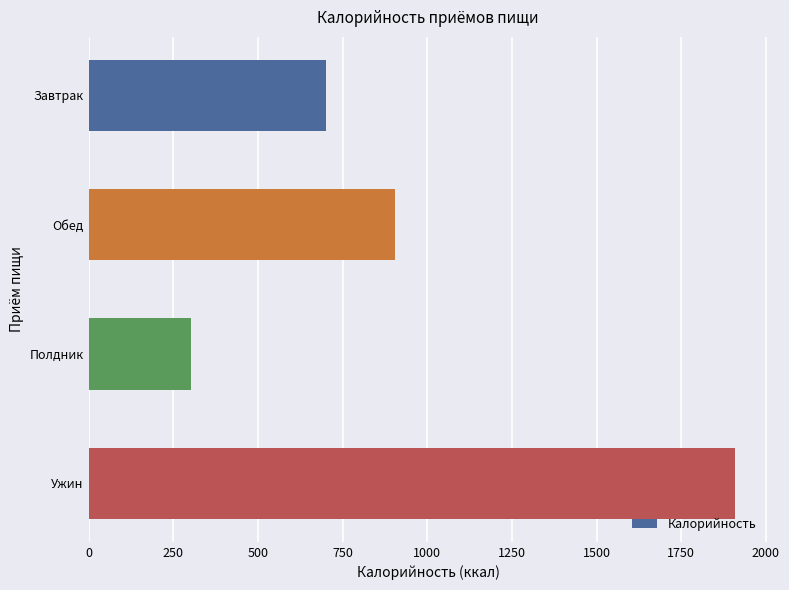

Reading bottom to top, transcribe all the data shown in this chart.

Ужин=1909	Полдник=303	Обед=906	Завтрак=700